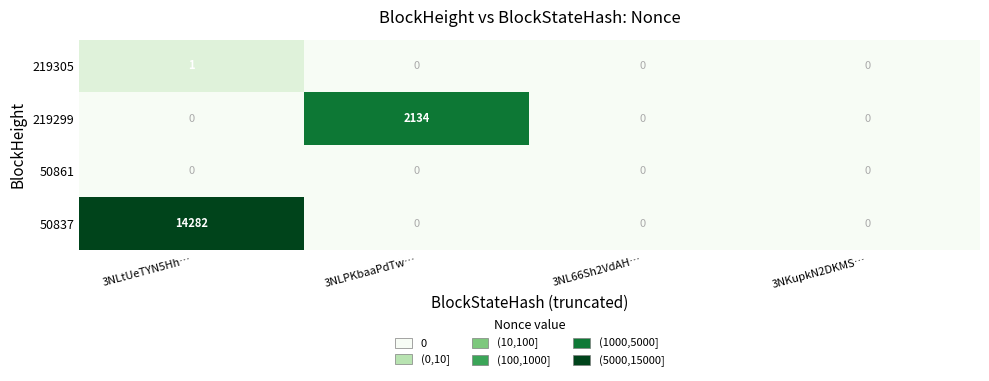

Reading left to right, list all the values displayed in this chart.

219305: 3NLtUeTYN5Hh…=1	3NLPKbaaPdTw…=0	3NL66Sh2VdAH…=0	3NKupkN2DKMS…=0
219299: 3NLtUeTYN5Hh…=0	3NLPKbaaPdTw…=2134	3NL66Sh2VdAH…=0	3NKupkN2DKMS…=0
50861: 3NLtUeTYN5Hh…=0	3NLPKbaaPdTw…=0	3NL66Sh2VdAH…=0	3NKupkN2DKMS…=0
50837: 3NLtUeTYN5Hh…=14282	3NLPKbaaPdTw…=0	3NL66Sh2VdAH…=0	3NKupkN2DKMS…=0